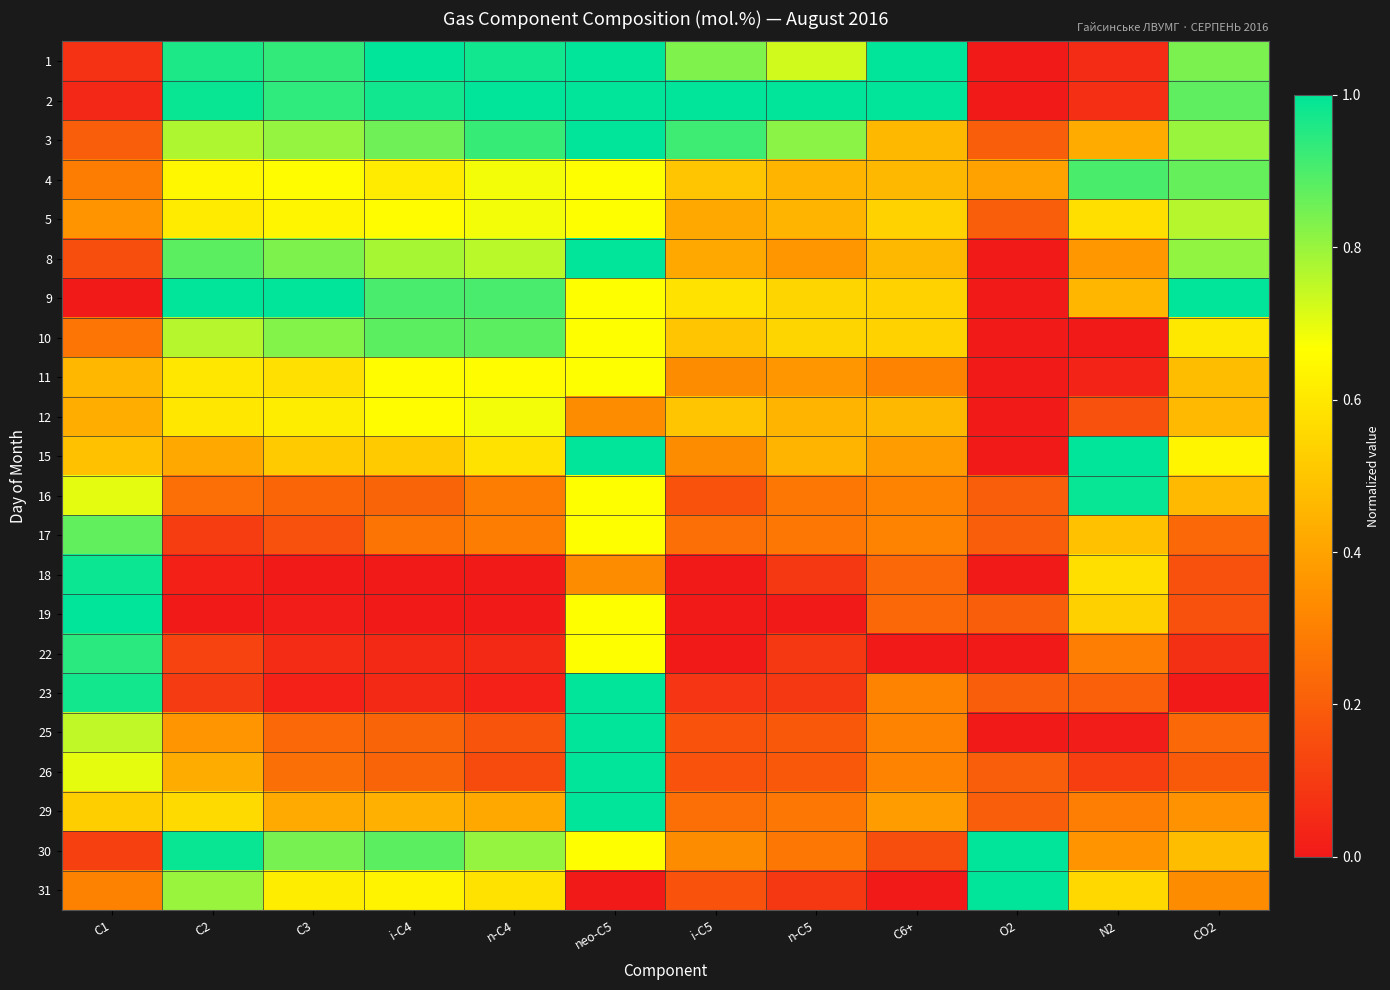

Rank the series at C1 from highest to lowest value.

19, 18, 23, 22, 17, 25, 16, 26, 29, 15, 11, 12, 5, 31, 4, 10, 3, 8, 30, 1, 2, 9